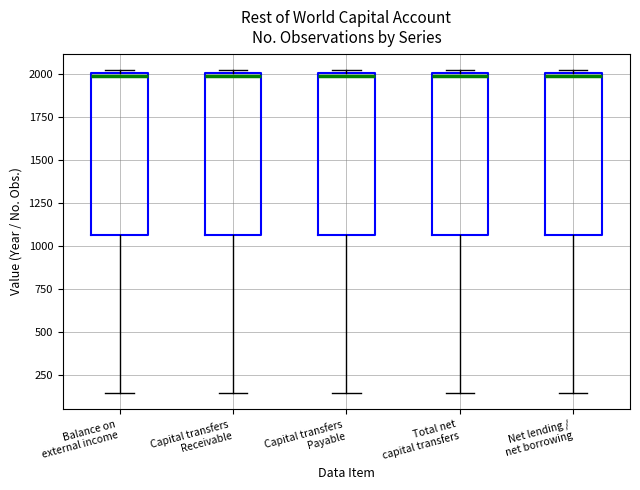

Reading left to right, transcribe this box plot: for each box, give where its median line is, the range the box spans, and where its two whiskers end, as read against the y-axis. The values are not printed on the chart, so give them approximately, as read against the axis.

Balance on external income: median 2000 (just below the box's upper edge), box 1050 to 2000, whiskers 150 to 2000 (just above the box's upper edge)
Capital transfers Receivable: median 2000 (just below the box's upper edge), box 1050 to 2000, whiskers 150 to 2000 (just above the box's upper edge)
Capital transfers Payable: median 2000 (just below the box's upper edge), box 1050 to 2000, whiskers 150 to 2000 (just above the box's upper edge)
Total net capital transfers: median 2000 (just below the box's upper edge), box 1050 to 2000, whiskers 150 to 2000 (just above the box's upper edge)
Net lending / net borrowing: median 2000 (just below the box's upper edge), box 1050 to 2000, whiskers 150 to 2000 (just above the box's upper edge)